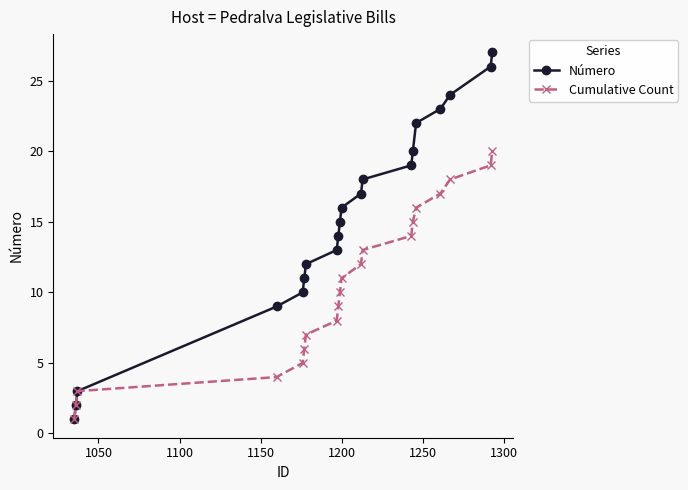

What is the maximum value for Cumulative Count?

20